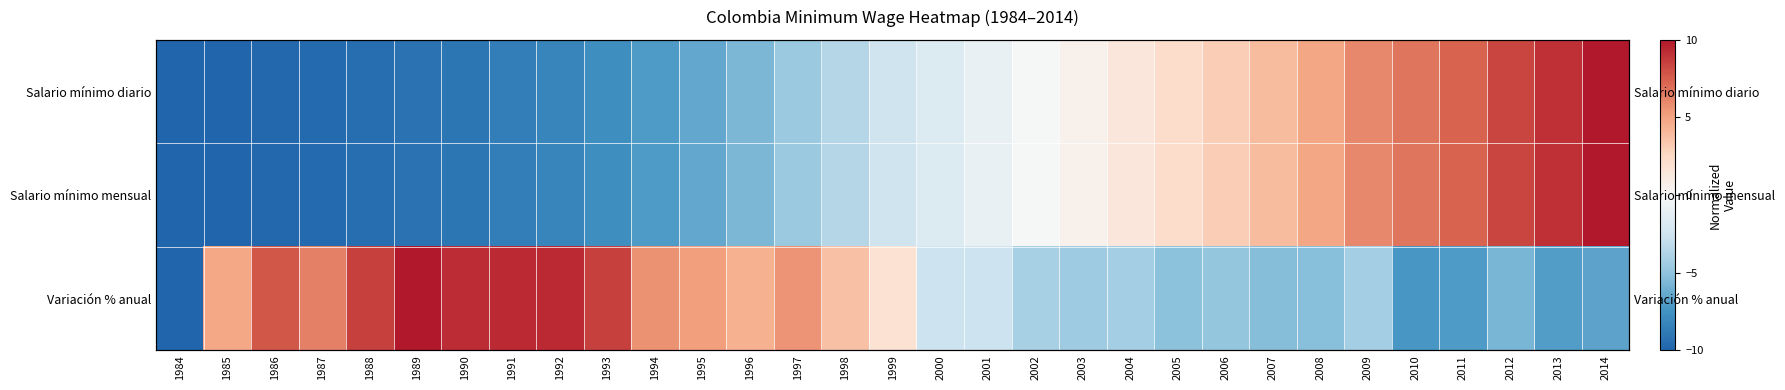

The value of Variación % anual at 1995 is 6.8. True or false?

False